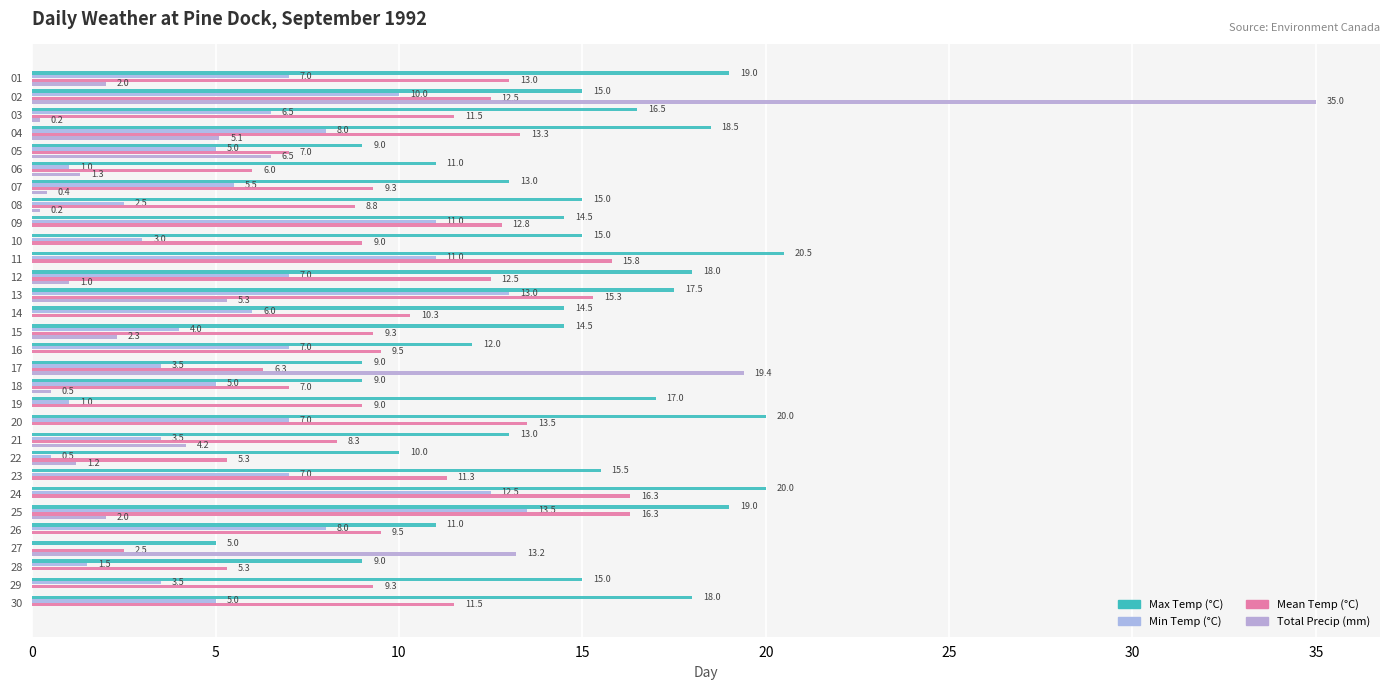

How many distinct data groups are displayed?

4